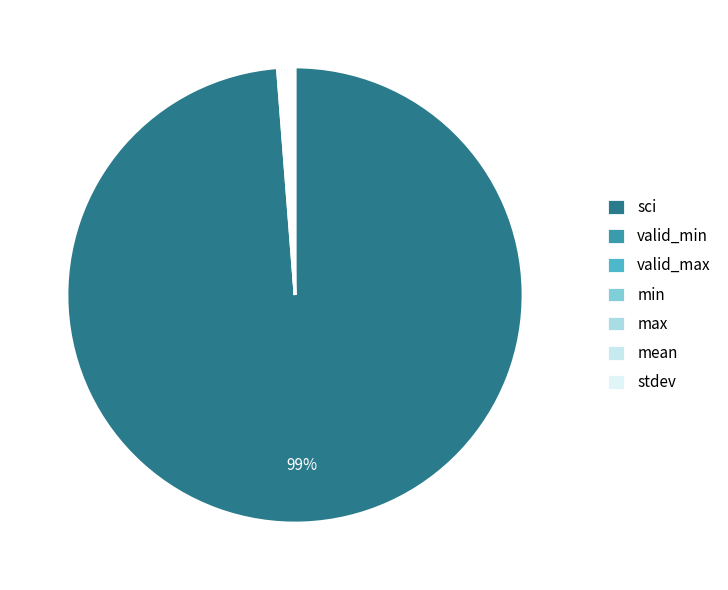

What is the largest slice in the pie chart?

sci